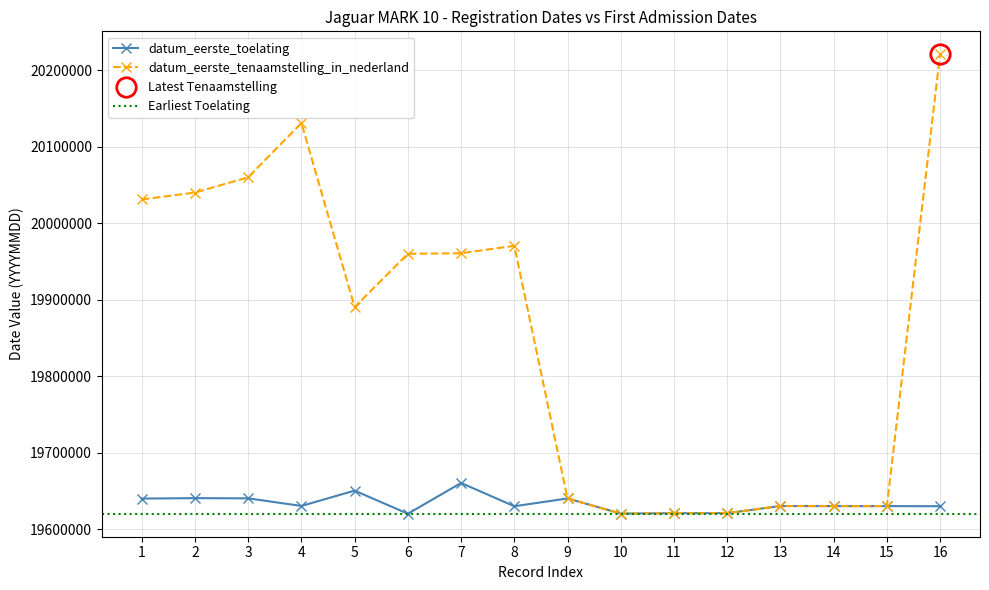

The value of datum_eerste_toelating at 14 is 27216907. True or false?

False